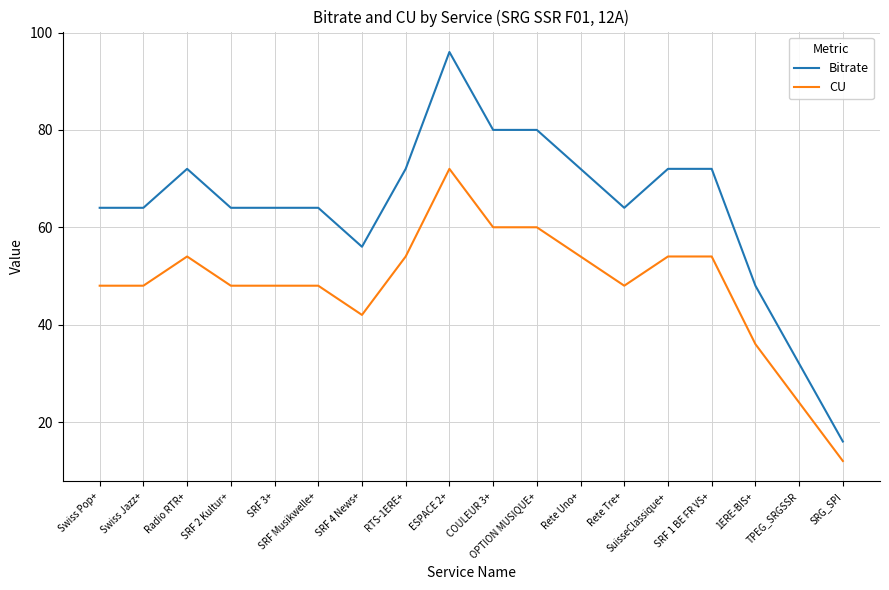

What are all the series names shown in the legend?

Bitrate, CU